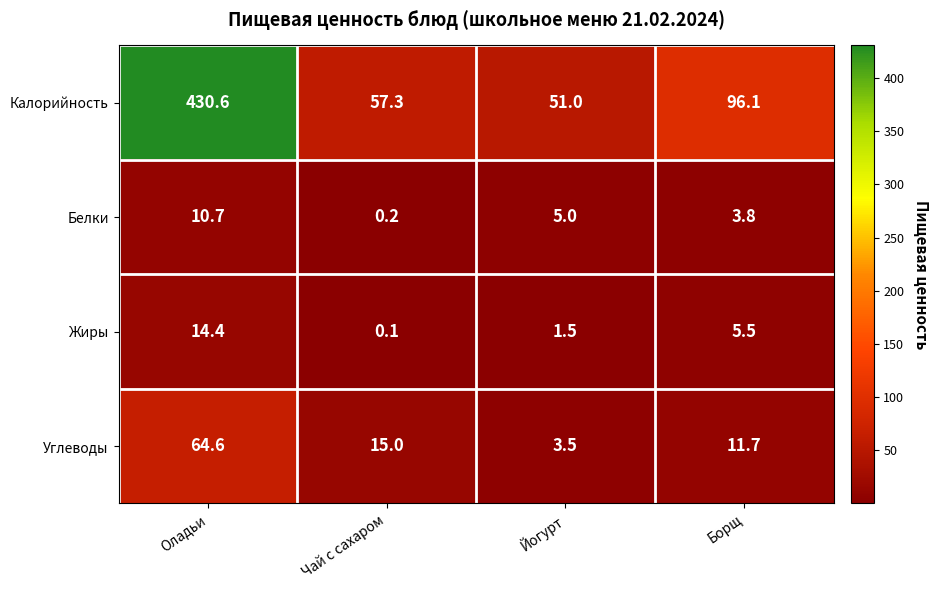

Which series changed the most between Йогурт and Борщ?

Калорийность